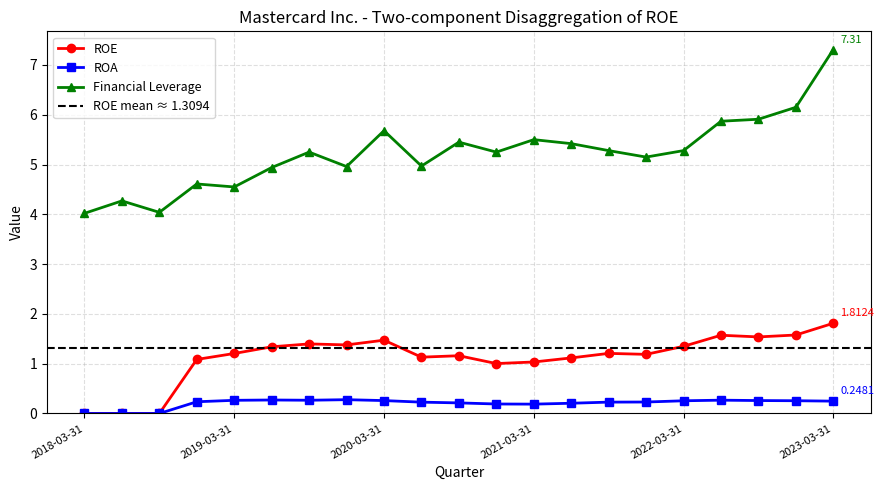

True or false: Financial Leverage has more than 1 interior local peaks.

True